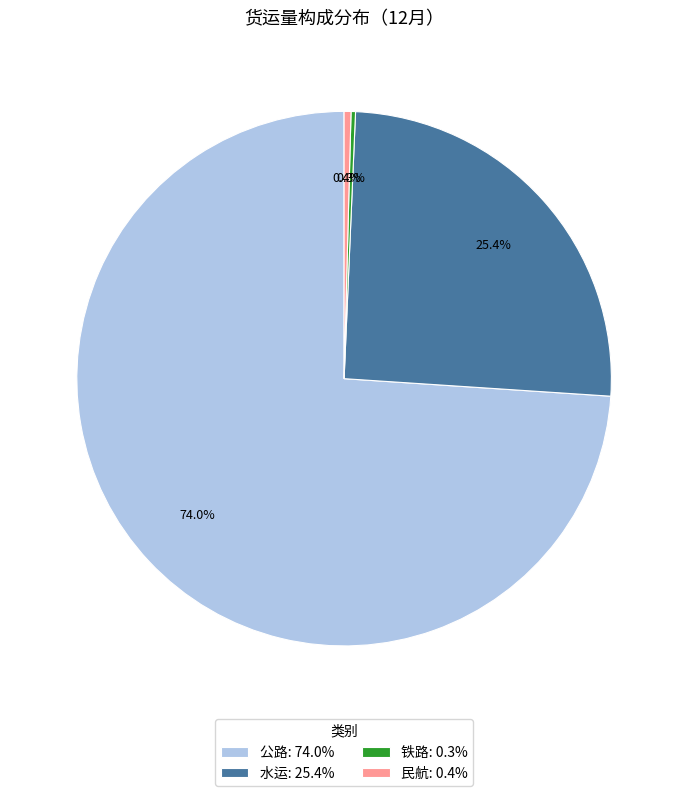

Combined, what portion of the pie is 水运: 25.4% and 民航: 0.4%?

25.8%